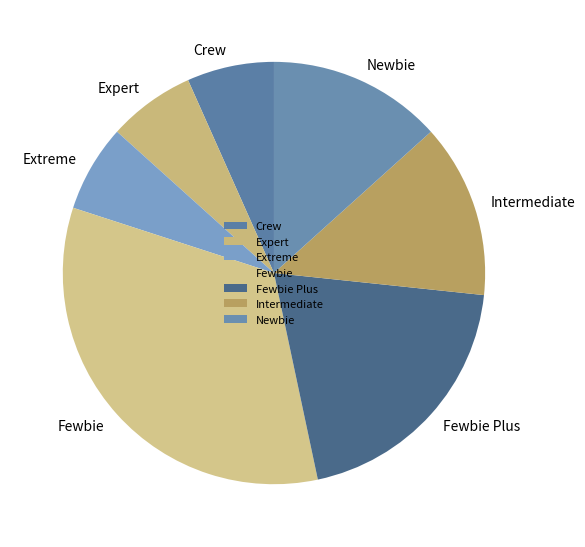

Between Fewbie and Intermediate, which is larger?

Fewbie